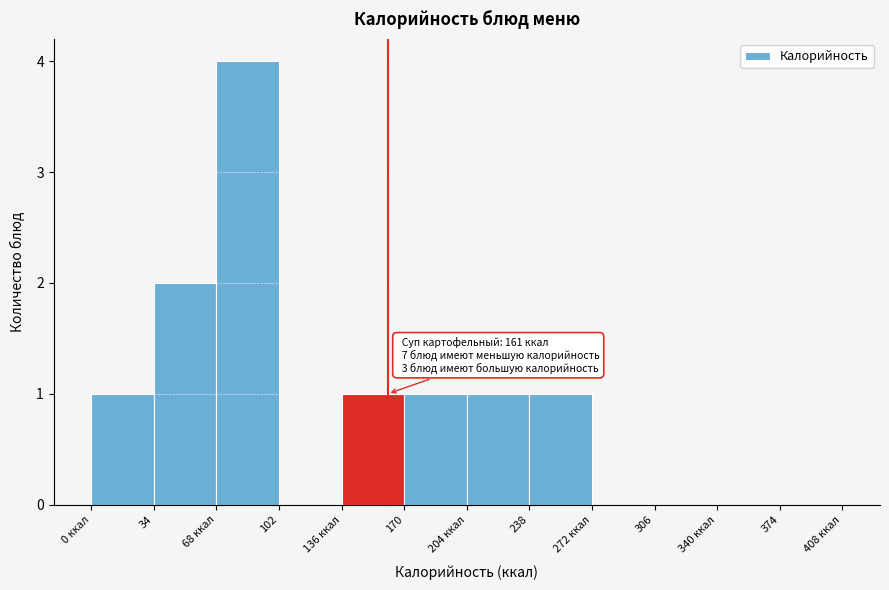

Reading left to right, list all the values displayed in this chart.

0 ккал=1	34=2	68 ккал=4	102=0	136 ккал=1	170=1	204 ккал=1	238=1	272 ккал=0	306=0	340 ккал=0	374=0